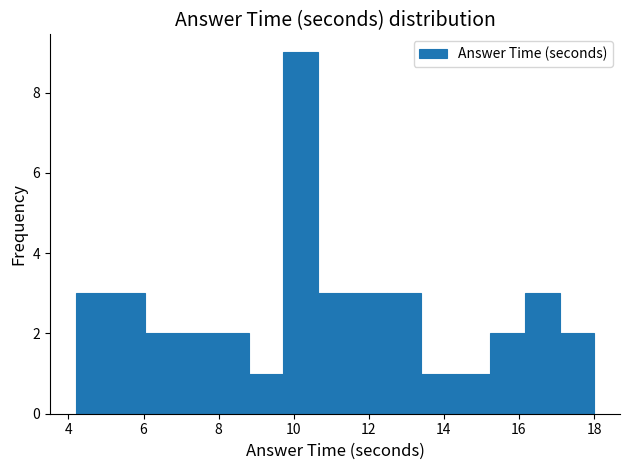

How tall is the bar that spans 8.80 to 9.72 on the x-axis? Neither the bar edges nor the heights are printed on the chart, so give them approximately, as read against the axes.

1